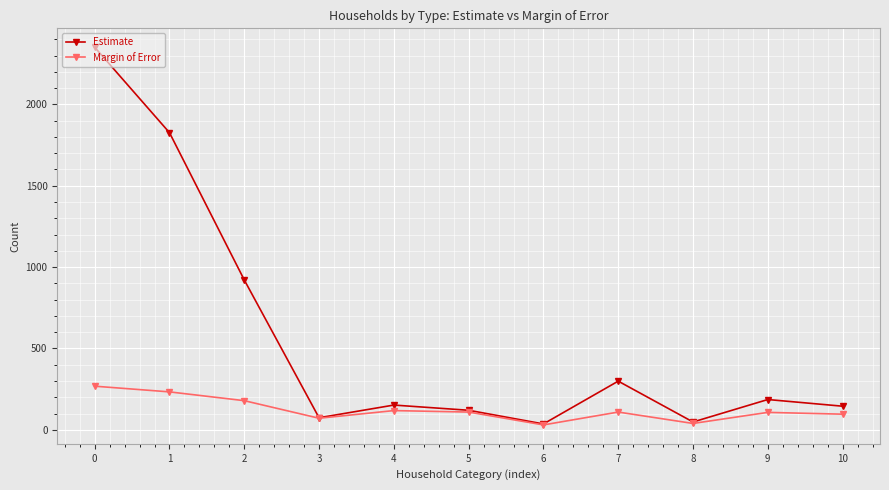

What is the value of the Margin of Error point at the 4th from the left?

71